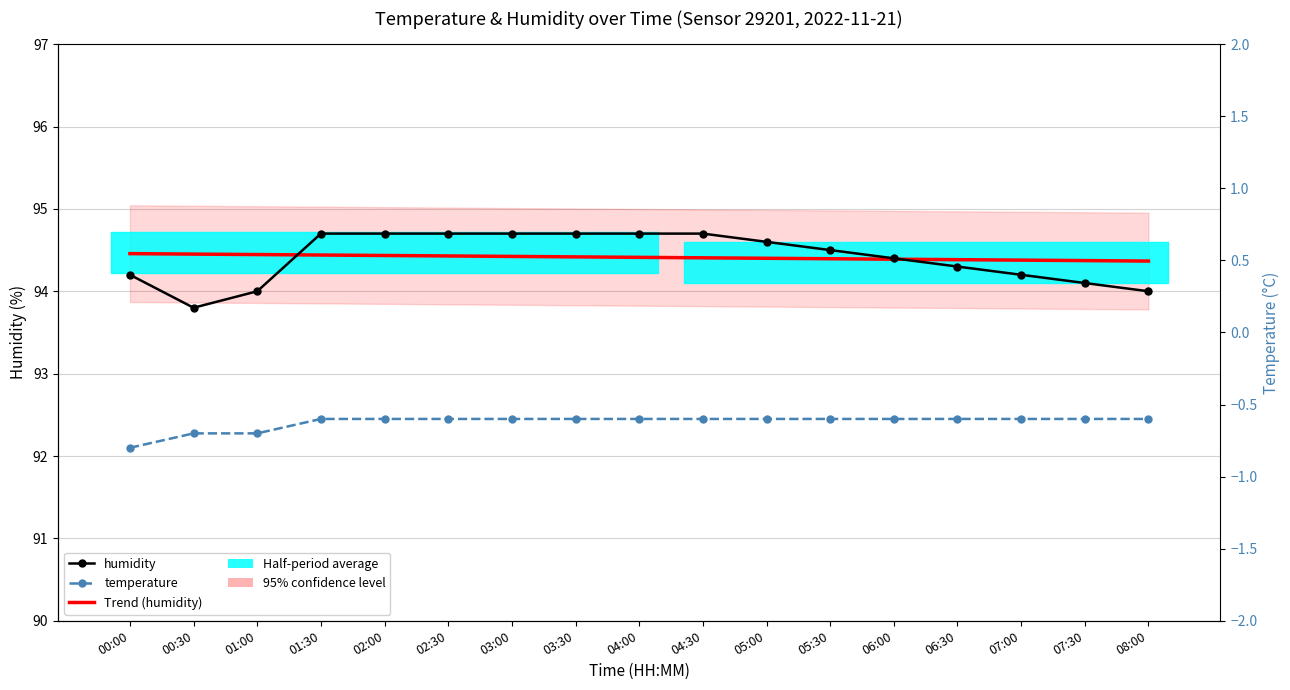

Is this an area chart (filled region under the line)?

No